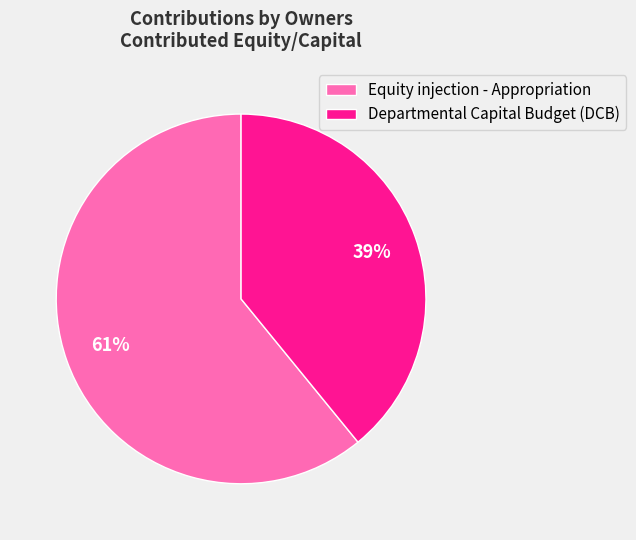

Is the sum of Equity injection - Appropriation and Departmental Capital Budget (DCB) greater than half?

Yes